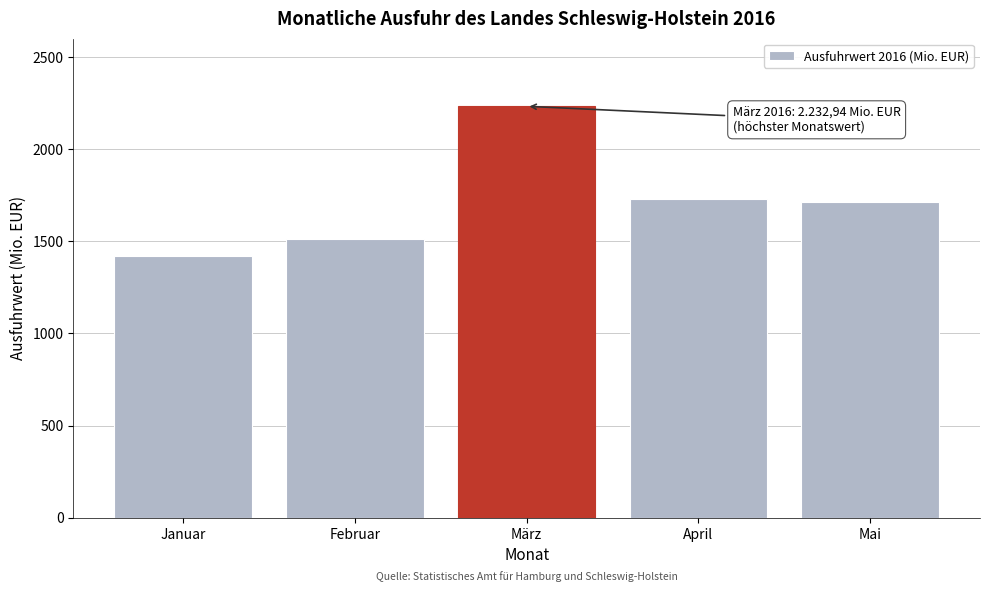

Reading left to right, transcribe all the data shown in this chart.

Januar=1418.1	Februar=1514.2	März=2232.9	April=1728.6	Mai=1715.4